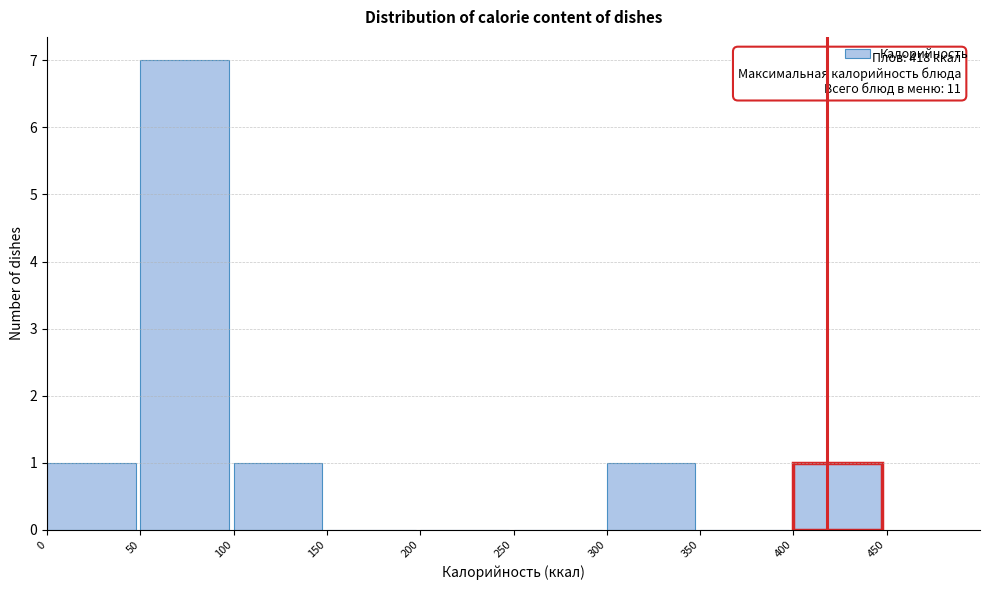

Over which range of the x-axis is the bar tallest?

50 to 100